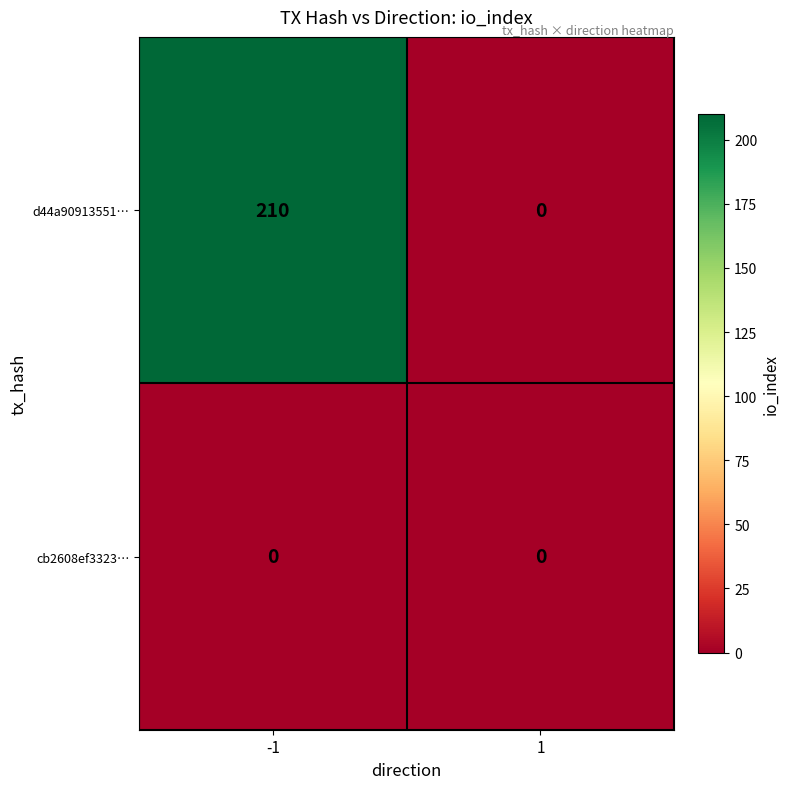

True or false: cb2608ef3323… has a value of 0 at 1.

True